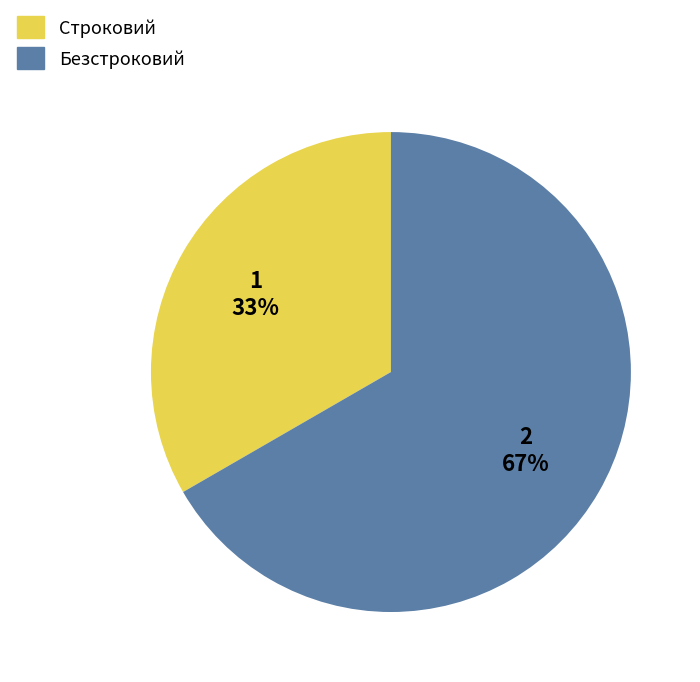

To the nearest percent, what percentage of the pie is Строковий?

33%